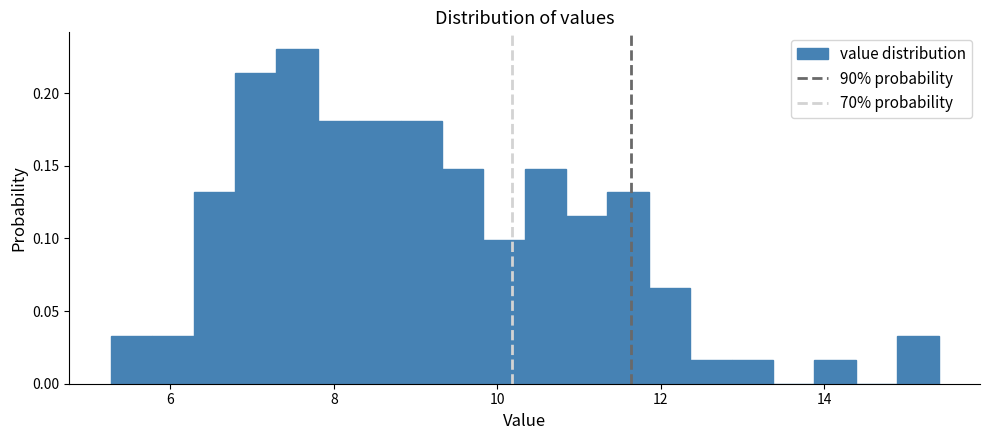

Read against the x-axis, roughly where is the centre of the tallest bar?

7.6